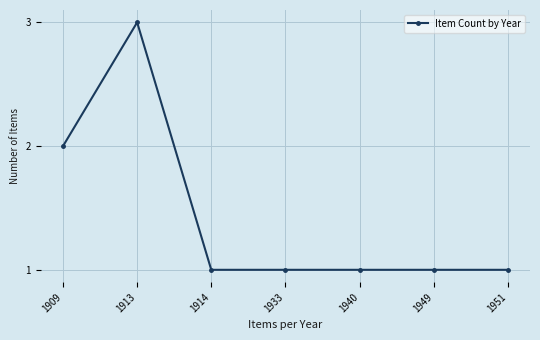

What is the sum of all values?

10